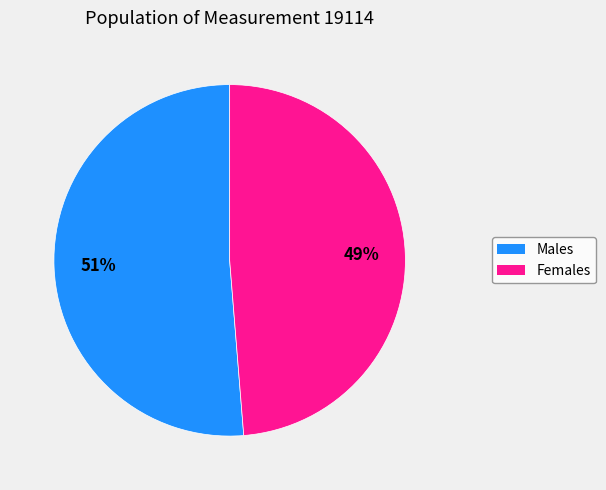

Is there any slice that represents more than half of the pie?

Yes